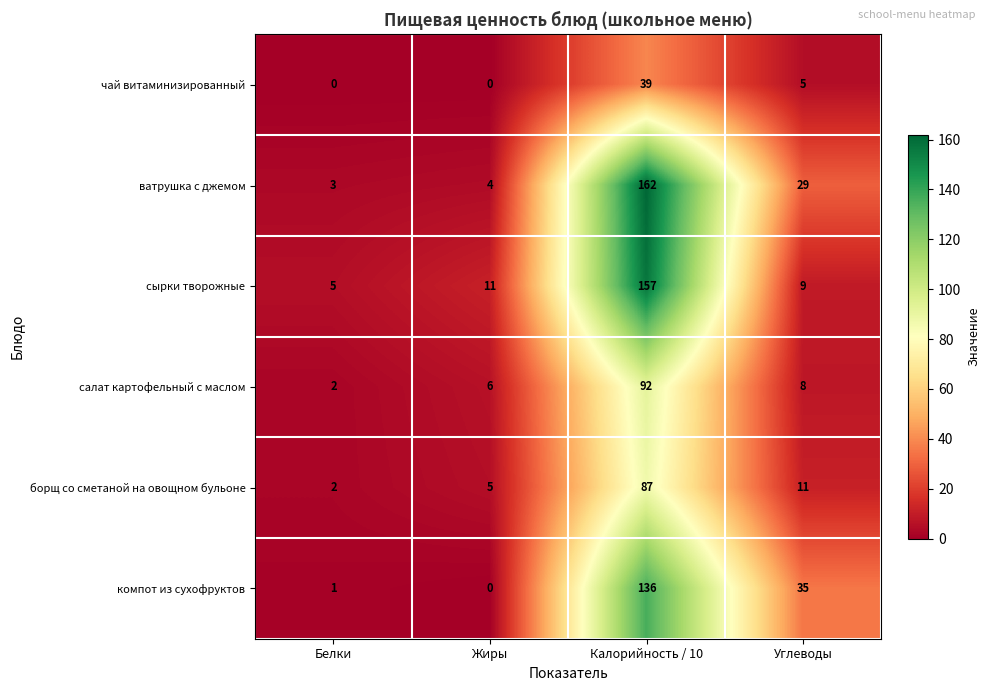

What is the difference between the highest and lowest values at Углеводы?

30